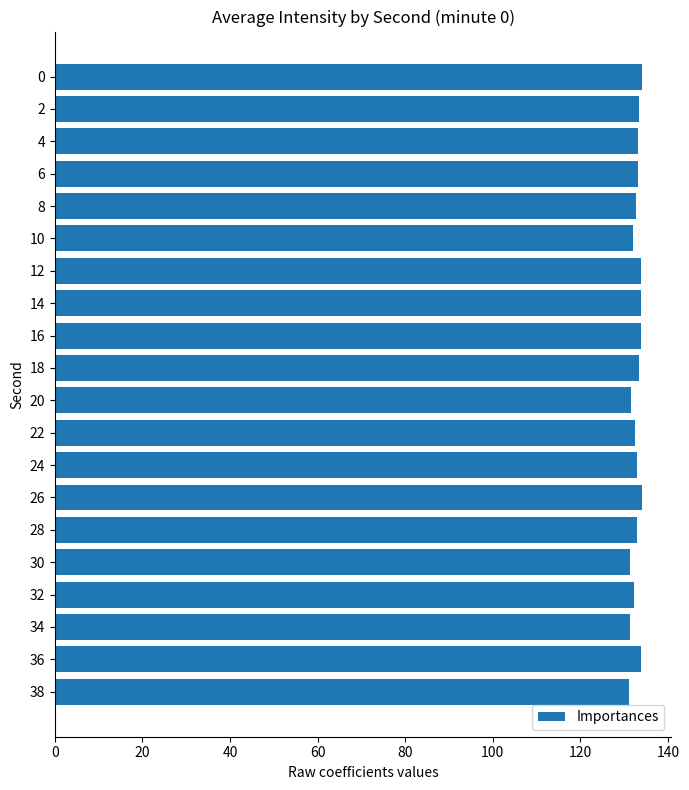

The chart shows a value of 133.9 at 36. True or false?

True